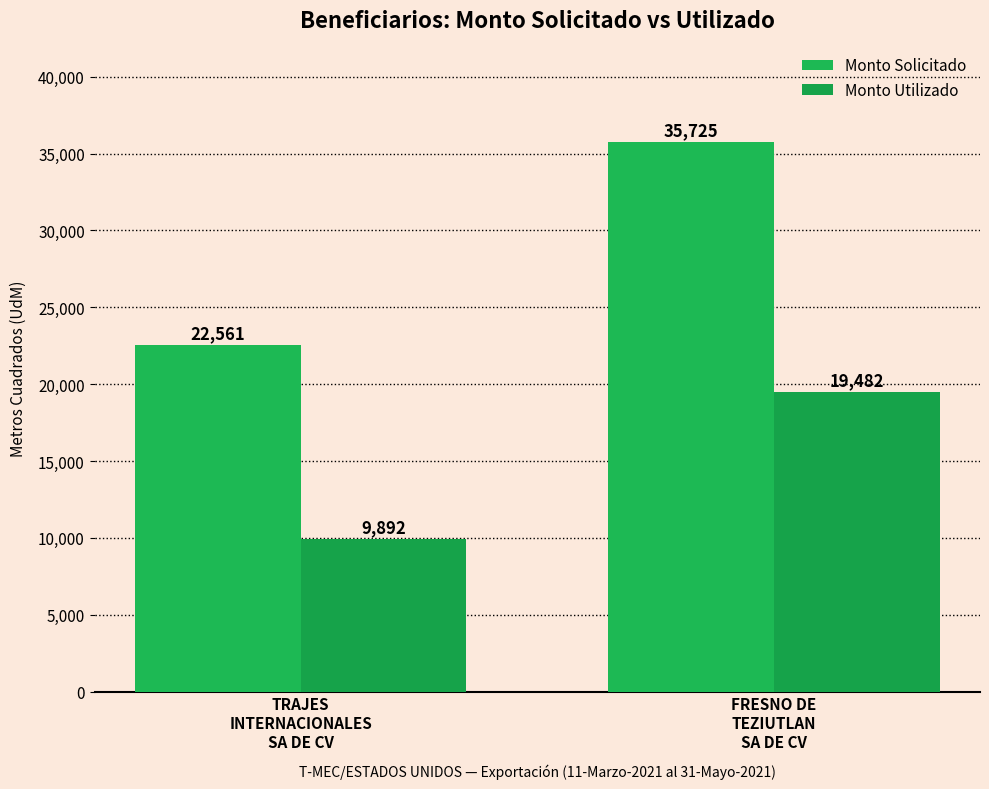

Between TRAJES
INTERNACIONALES
SA DE CV and FRESNO DE
TEZIUTLAN
SA DE CV, which series saw the biggest shift?

Monto Solicitado